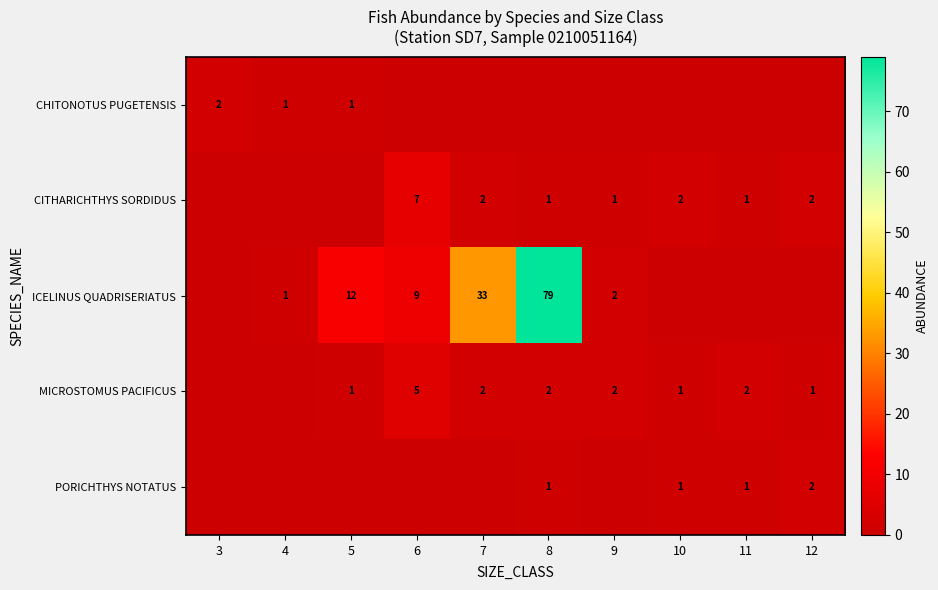

What is the spread (max minus min) of values at 6?

9